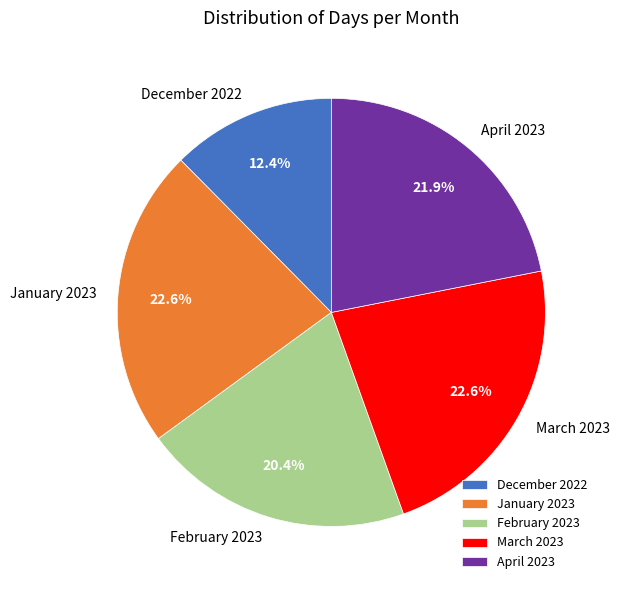

To the nearest percent, what is the average slice percentage?

20%